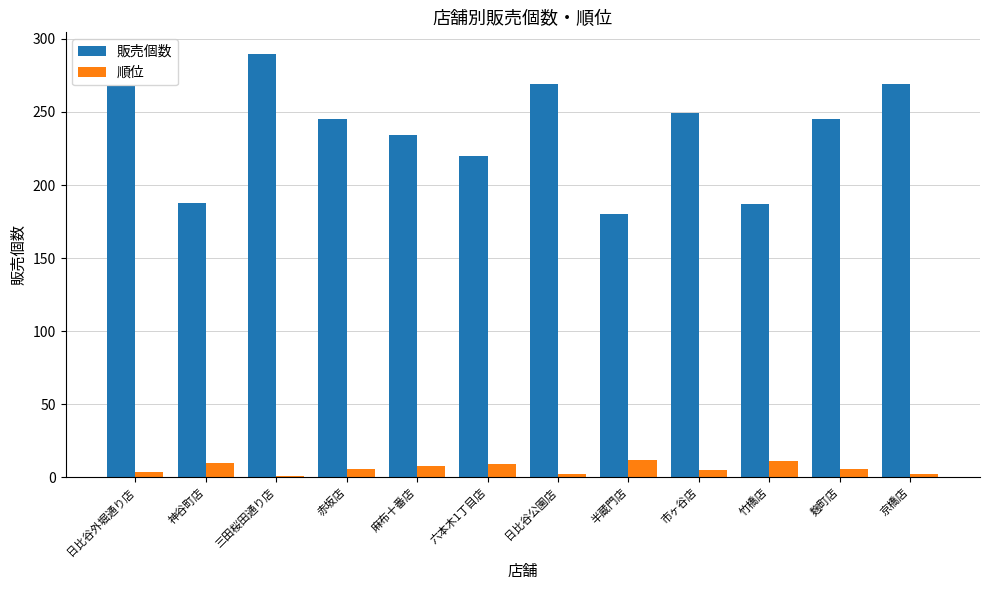

How many groups of bars are there?

12